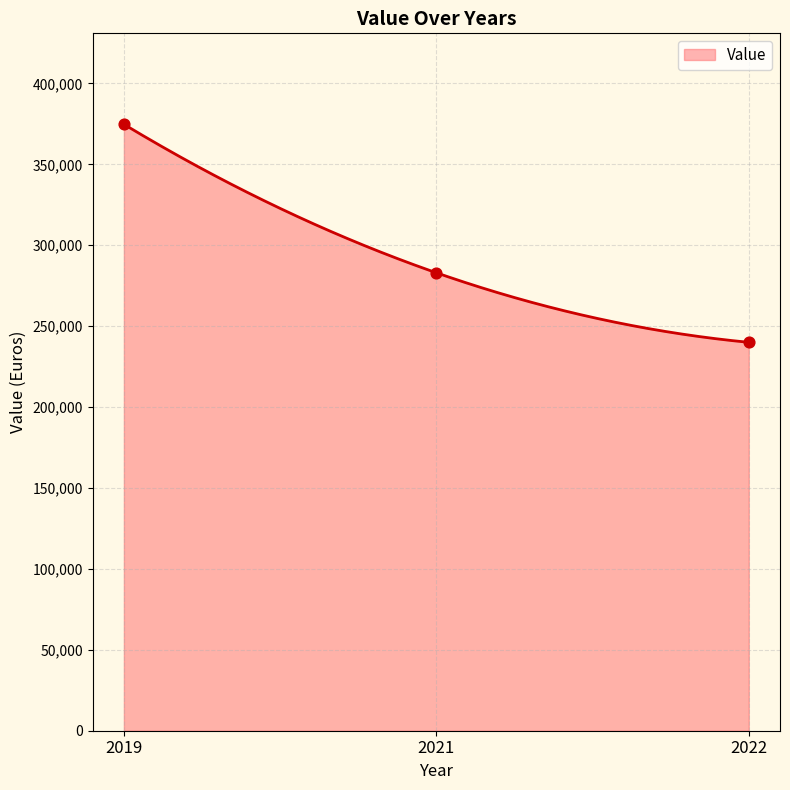

What is the change in value from 2019 to 2021?

-91735